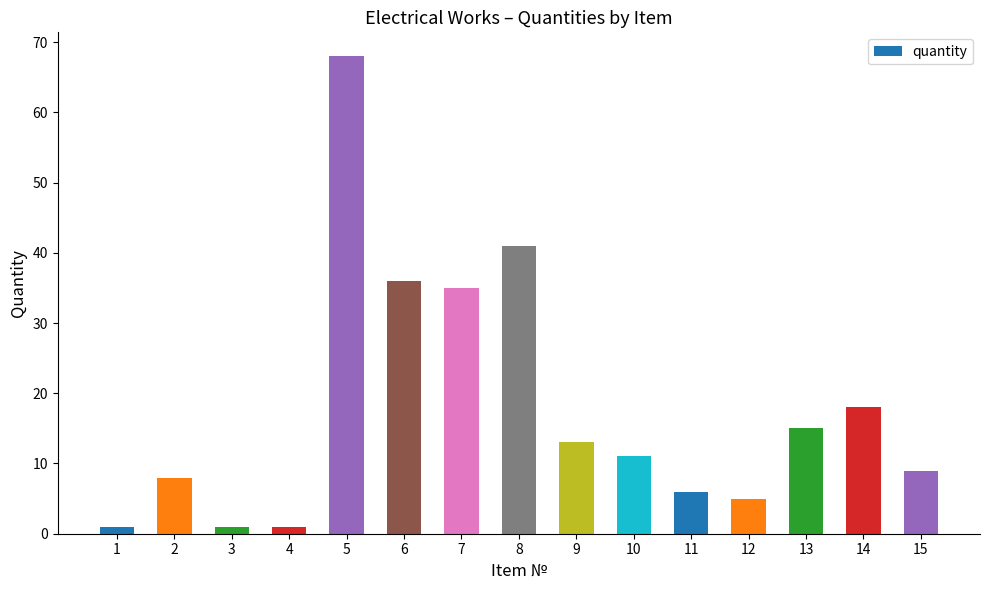

What is the value of the 6th bar from the left?

36